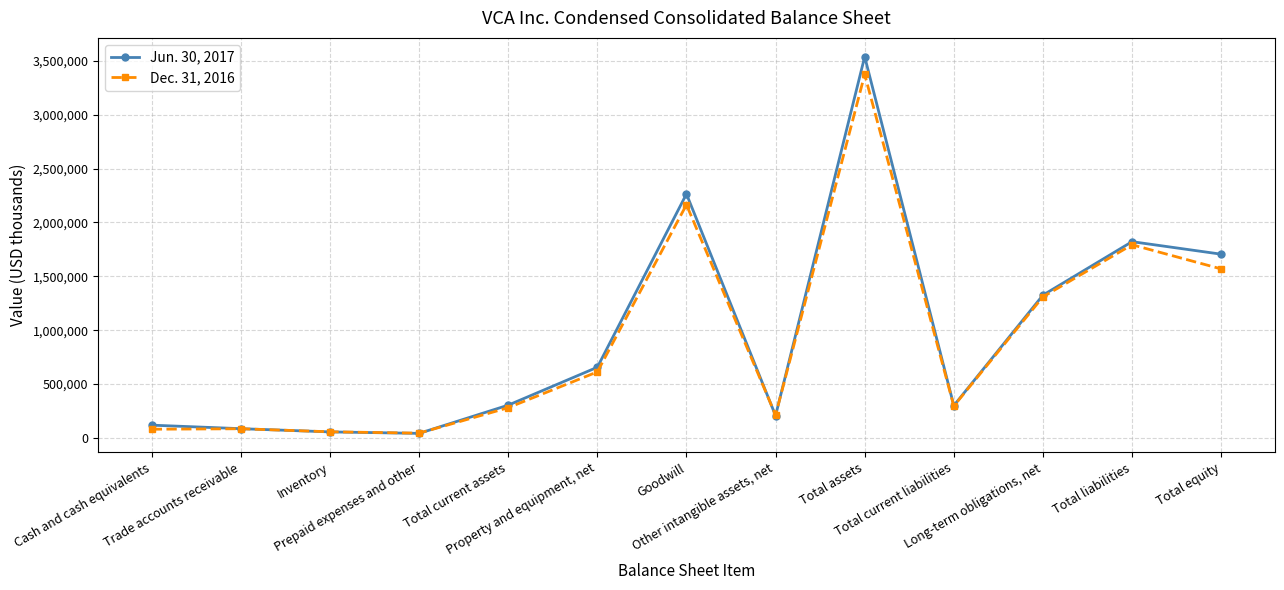

Which series has the largest range (max minus min)?

Jun. 30, 2017